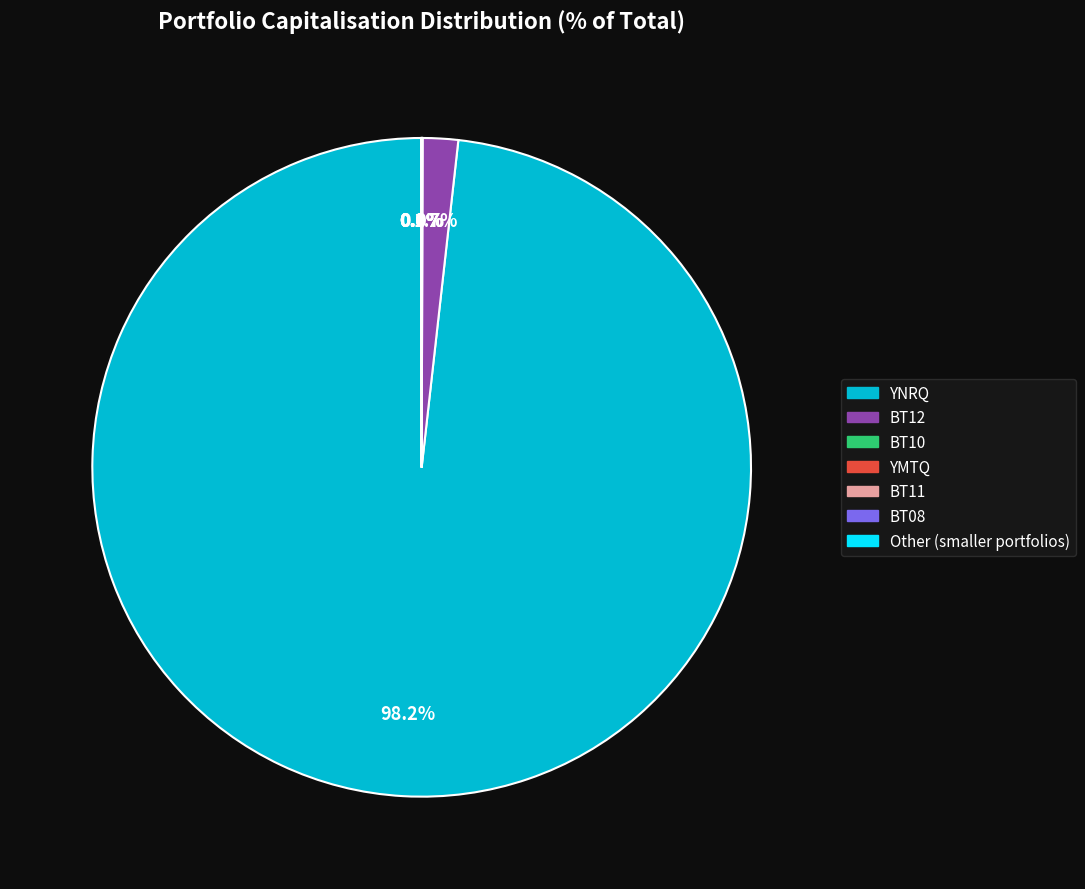

To the nearest percent, what is the difference between the largest and smallest slice percentages?

98%